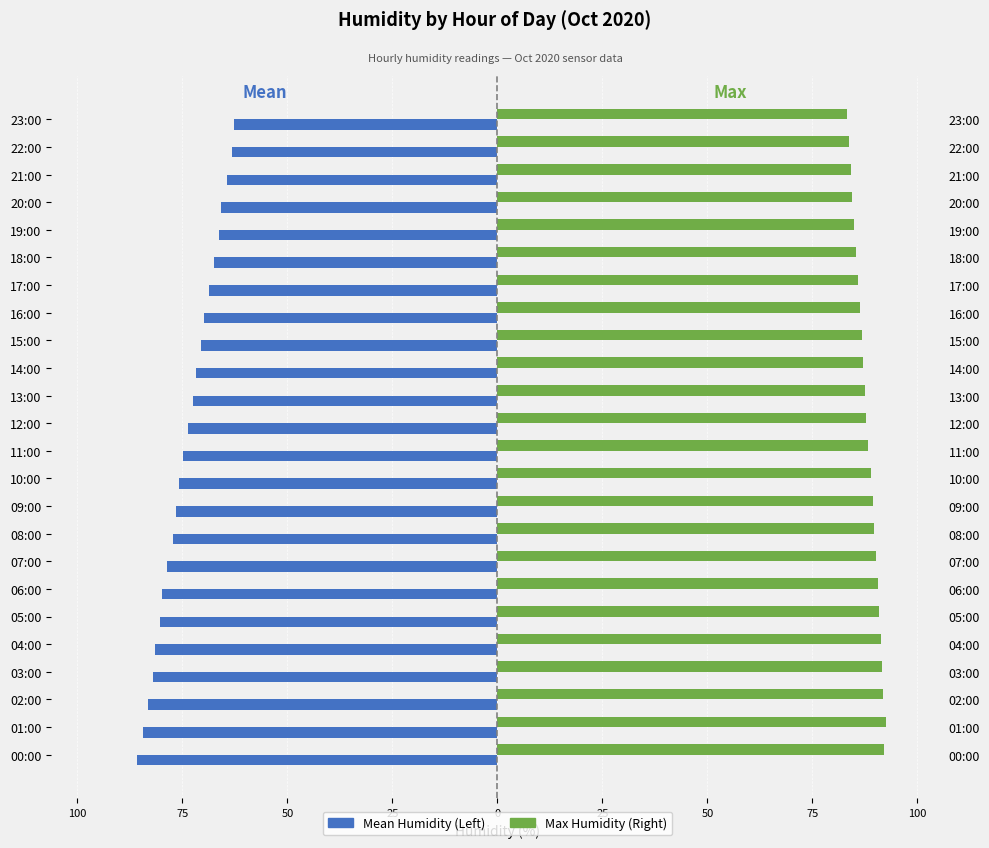

How many groups of bars are there?

24